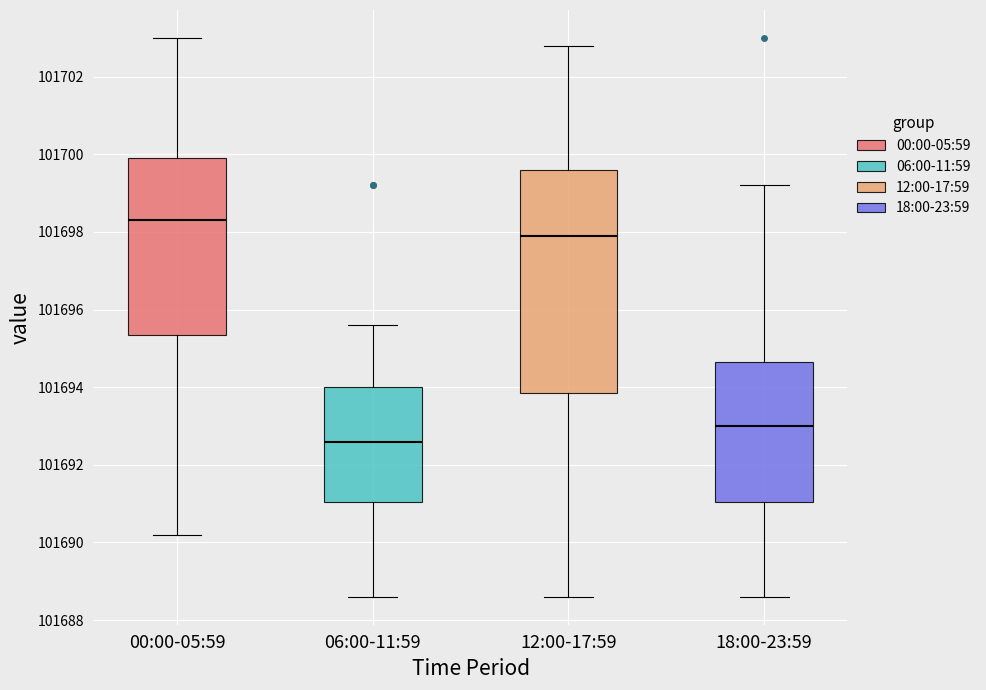

Comparing the boxes themselves (not the whiskers), which one is the tallest?

12:00-17:59